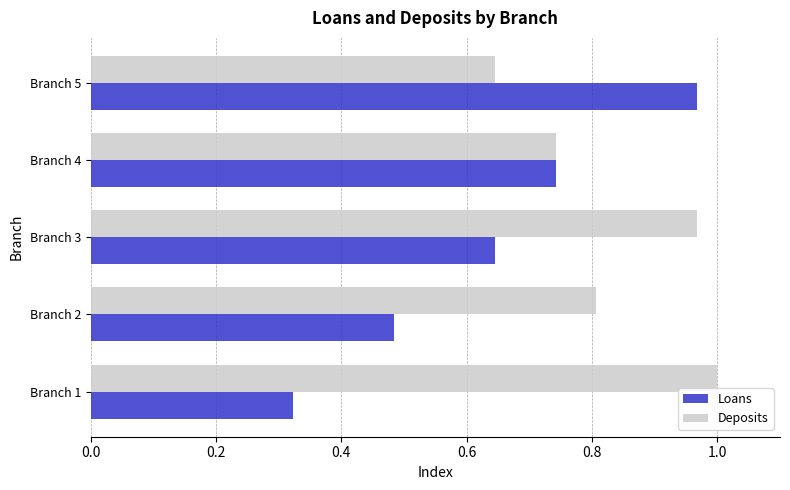

True or false: Loans has a value of 0.2 at Branch 2.

False